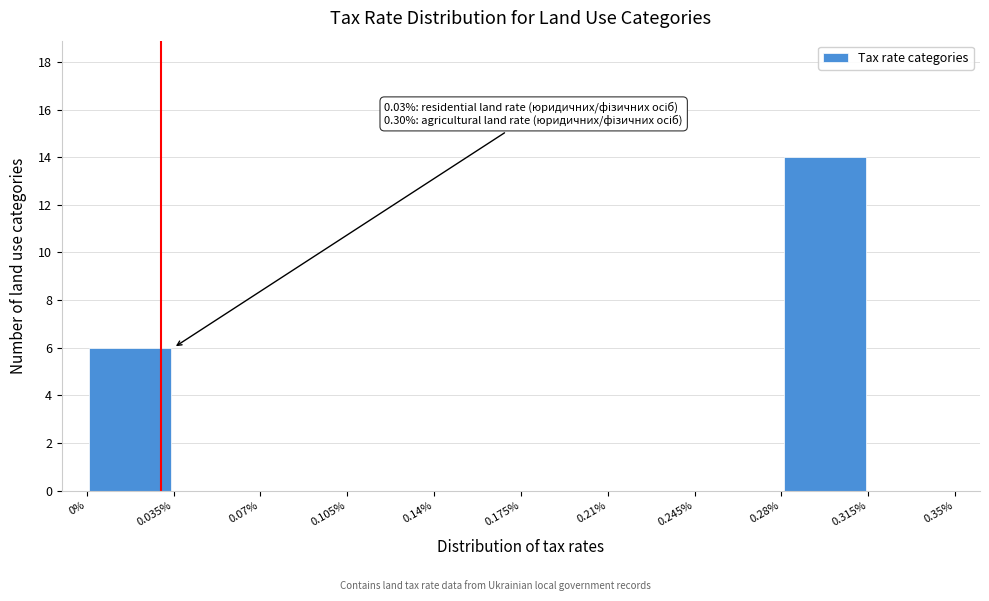

Which range on the x-axis has the tallest bar?

0.28% to 0.315%